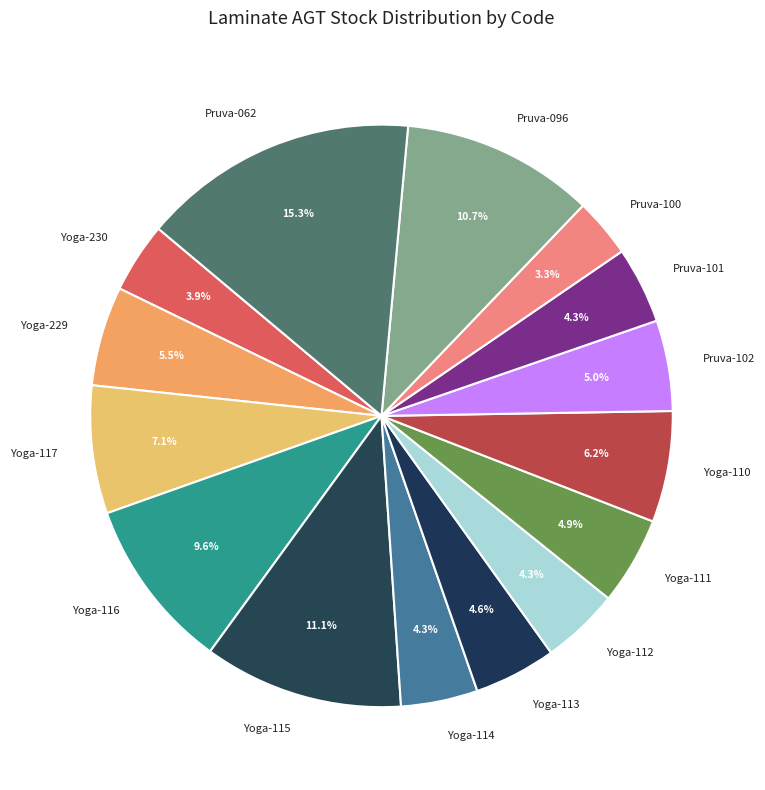

What is the smallest slice in the pie chart?

Pruva-100